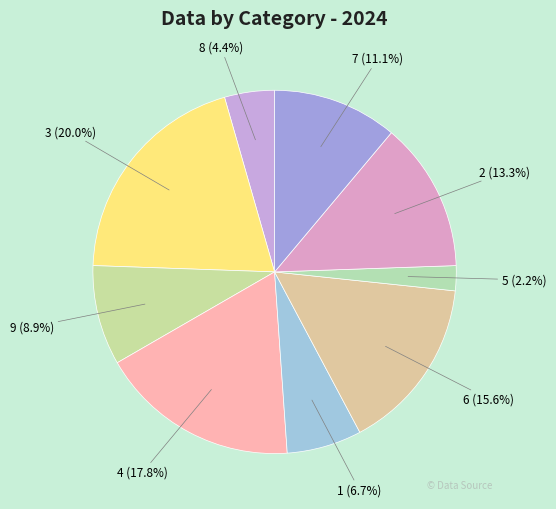

Count the number of slices in the pie.

9